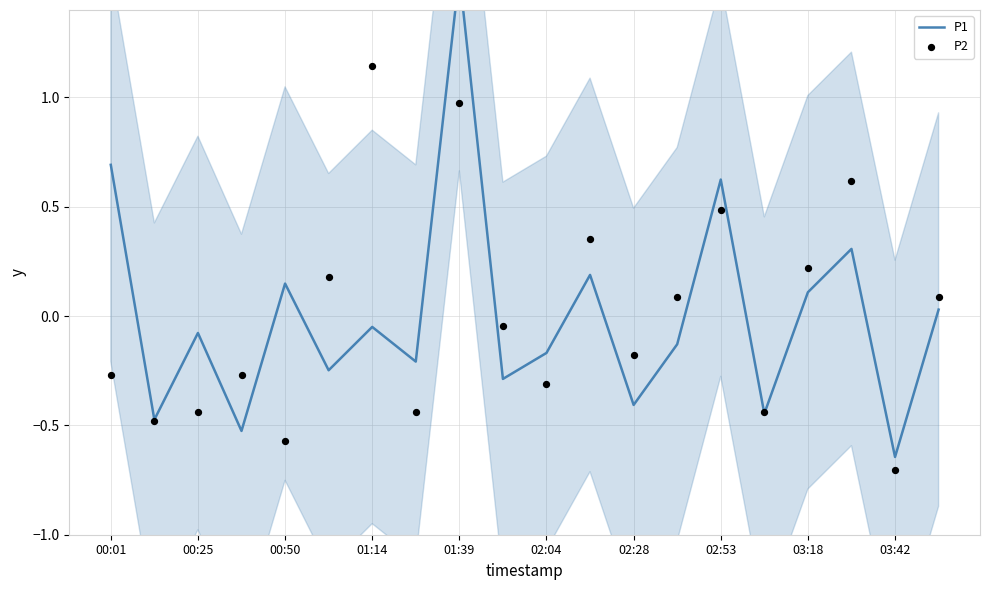

Which series has the widest spread of Y values?

P1